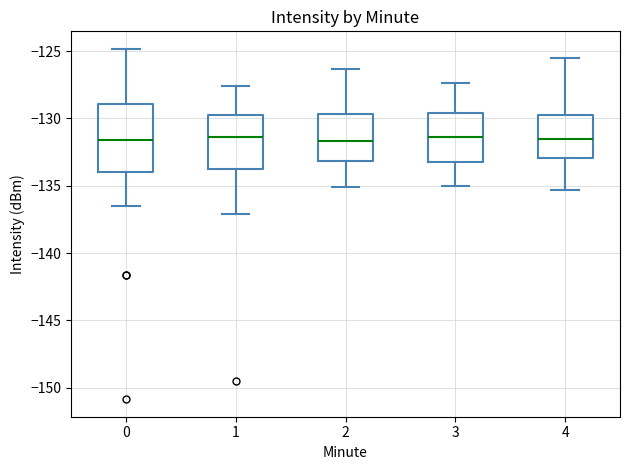

Which box is the tallest, from its lower edge to its upper edge?

0